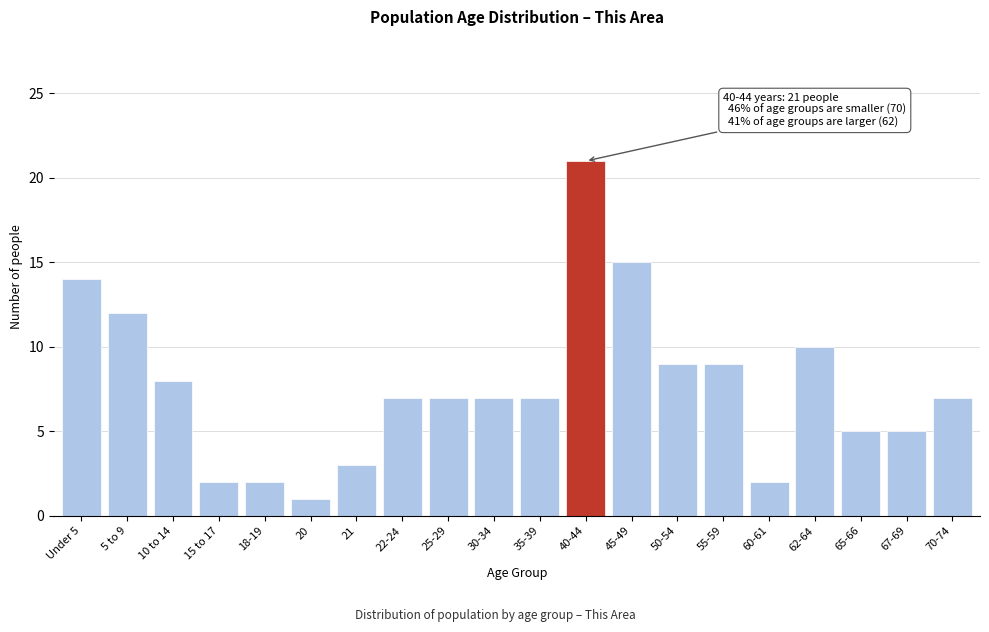

Reading right to left, list all the values displayed in this chart.

70-74=7	67-69=5	65-66=5	62-64=10	60-61=2	55-59=9	50-54=9	45-49=15	40-44=21	35-39=7	30-34=7	25-29=7	22-24=7	21=3	20=1	18-19=2	15 to 17=2	10 to 14=8	5 to 9=12	Under 5=14